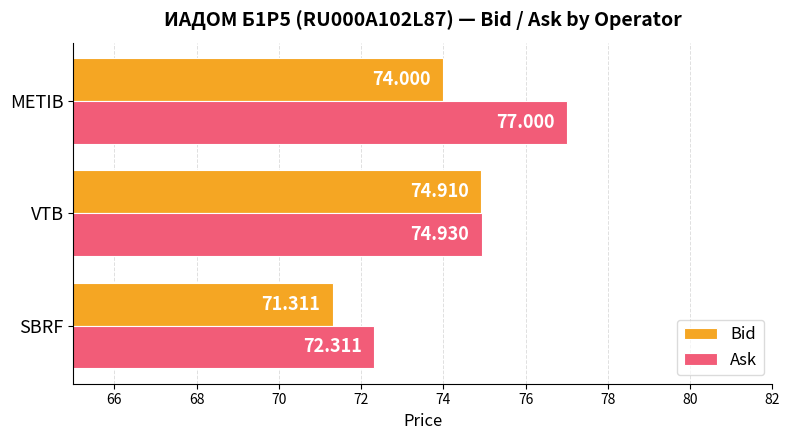

Which series has the largest total across all categories?

Ask